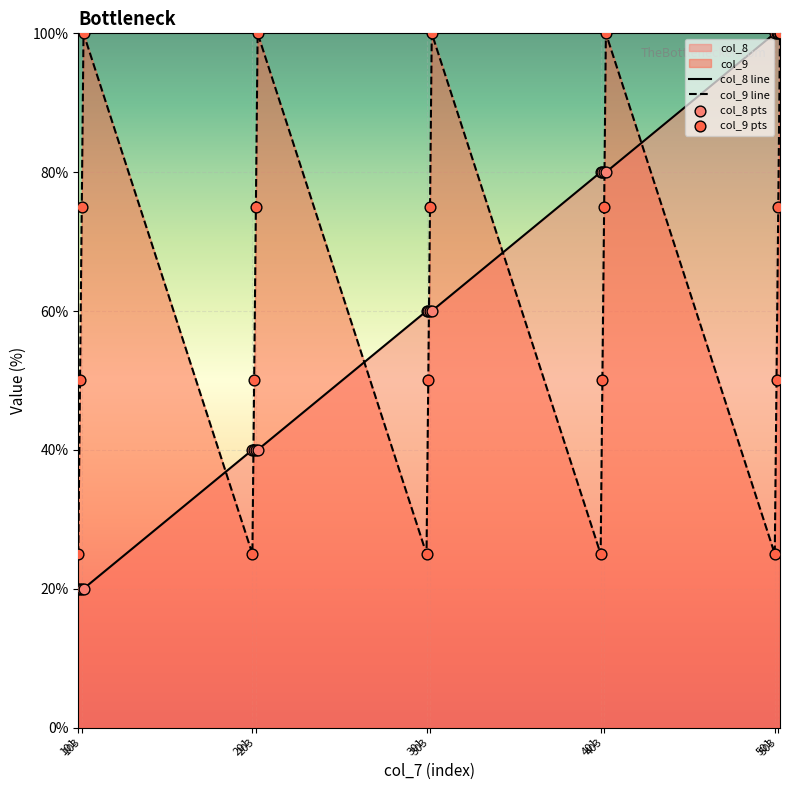

Which series has the largest total across all categories?

col_9 line